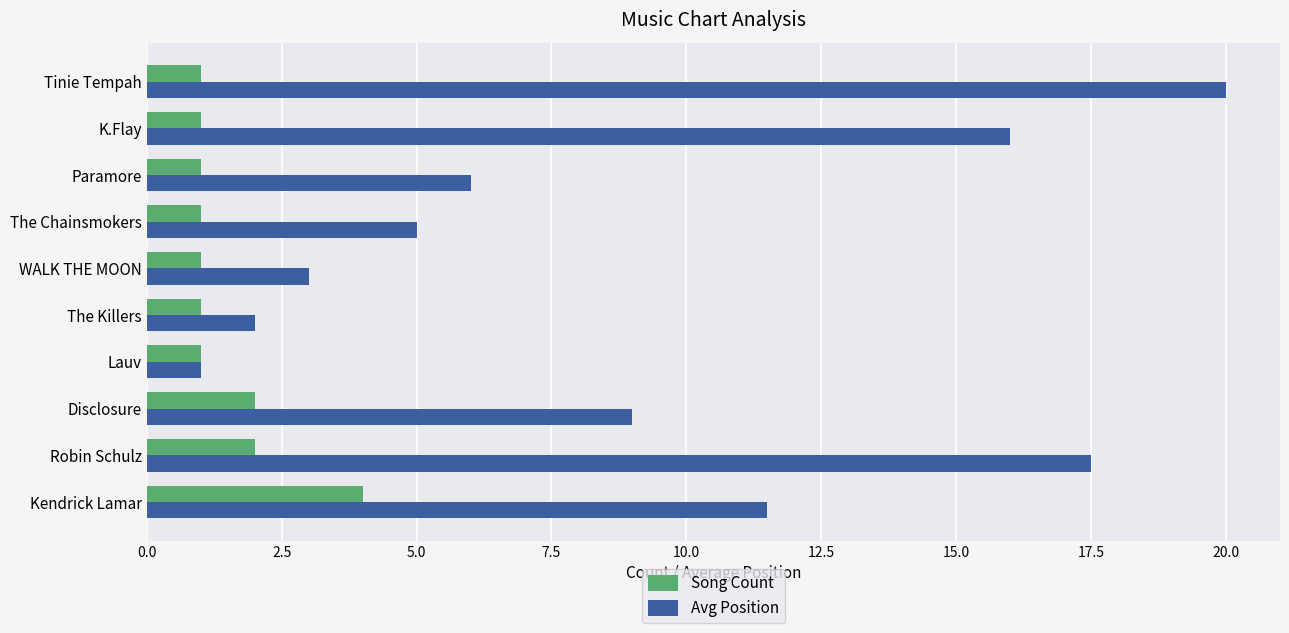

At how many categories does at least one series exceed 11?

4